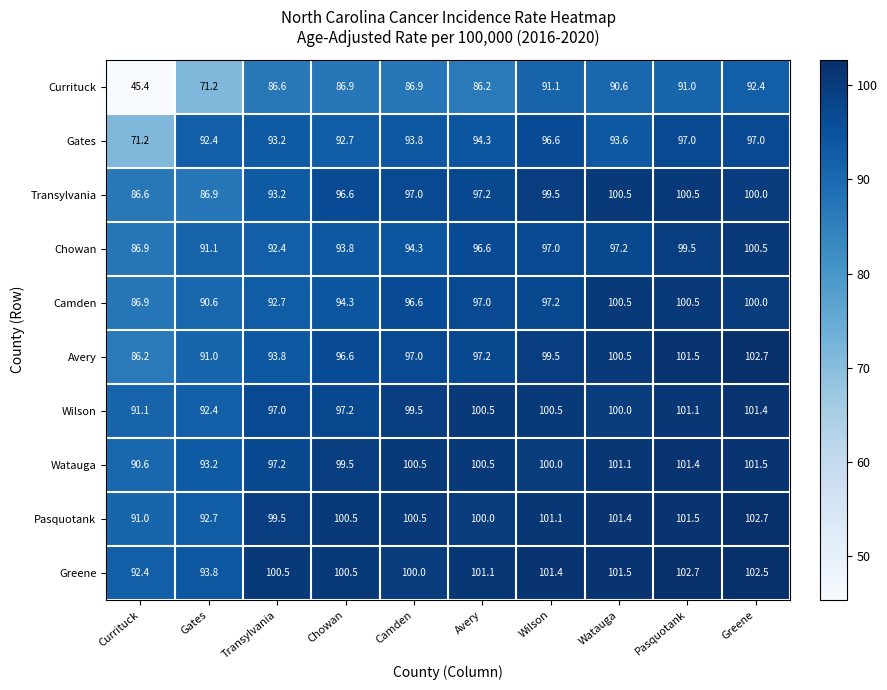

At which category does the chart reach its minimum across all series?

Currituck